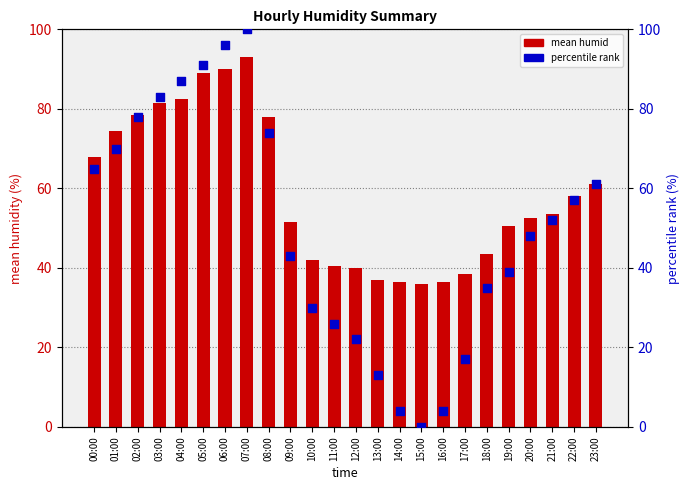

What are all the series names shown in the legend?

mean humid, percentile rank